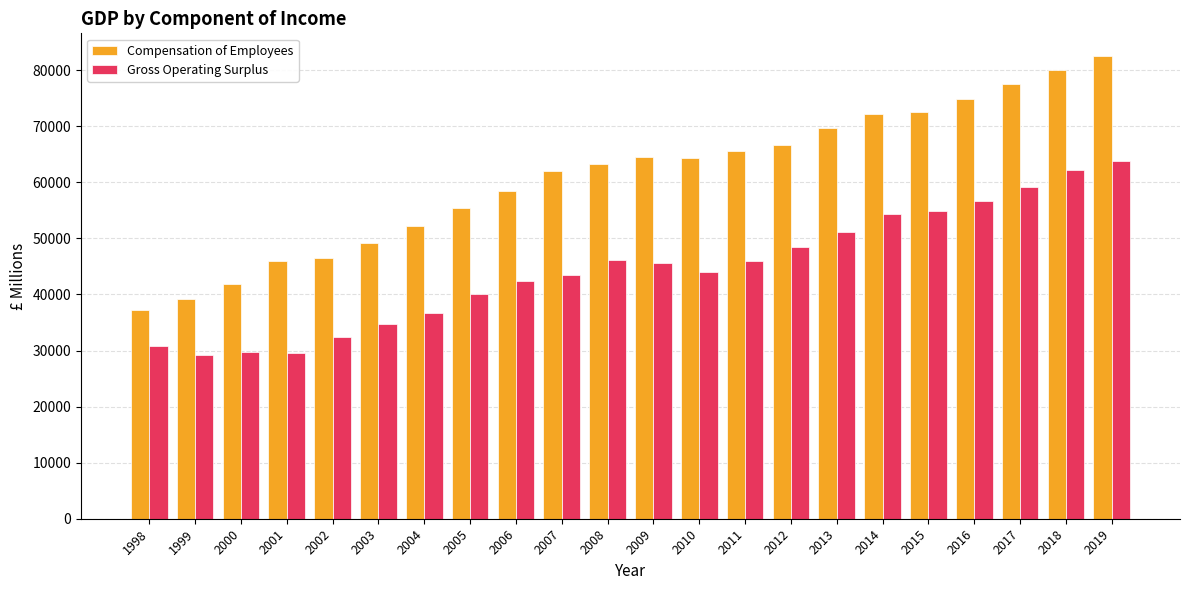

What is the difference between the second highest and second lowest values in the Gross Operating Surplus series?

32702.3